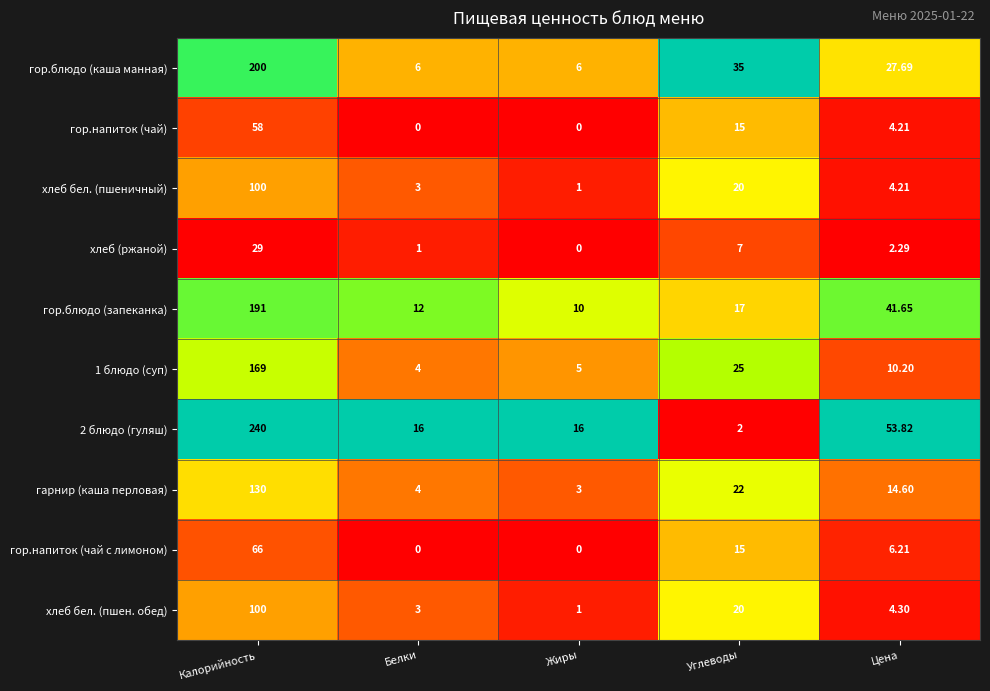

Which label corresponds to the largest value in the chart?

Калорийность